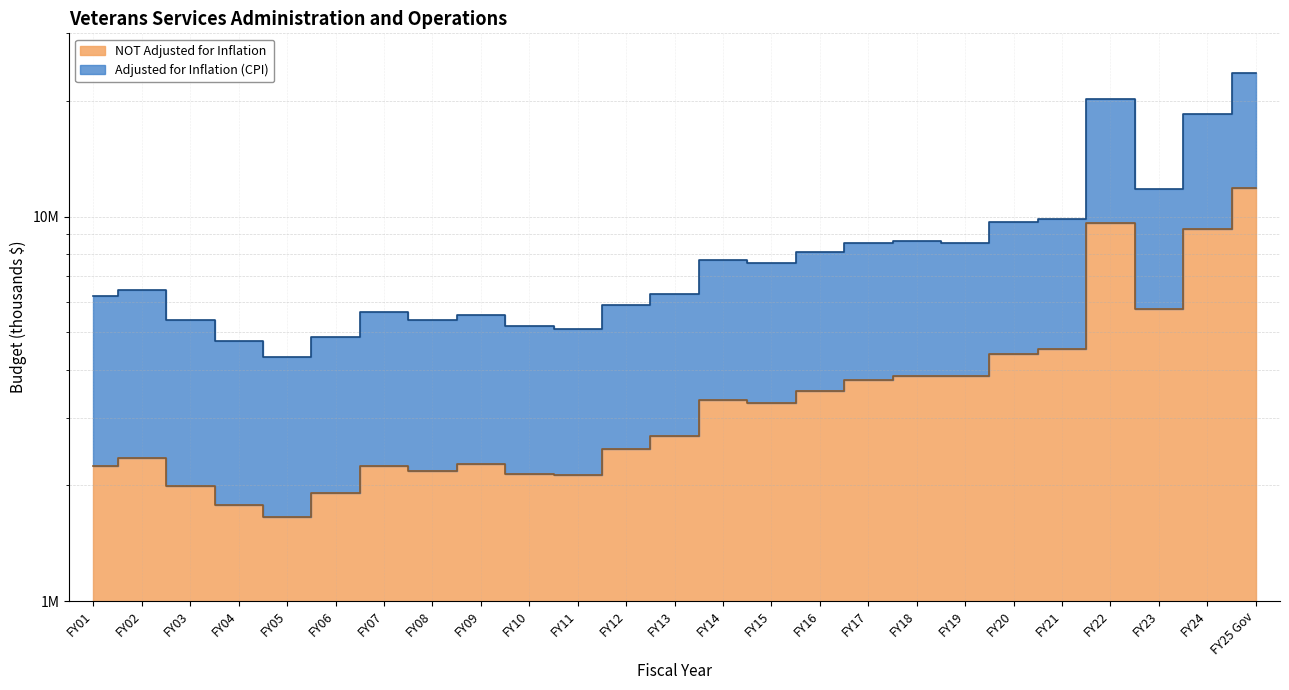

List the series in order of their overall mean, lowest first.

NOT Adjusted for Inflation, Adjusted for Inflation (CPI)